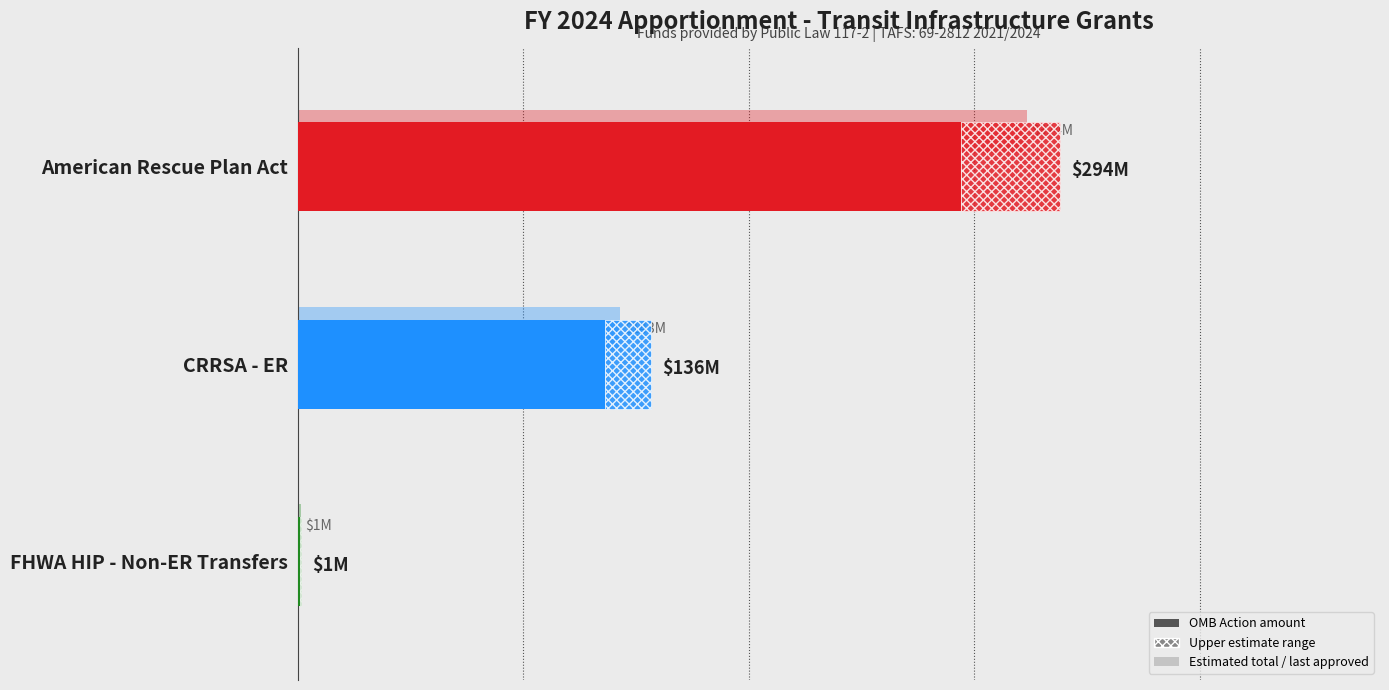

Count the values in the range 1216000 to 294102000.

3